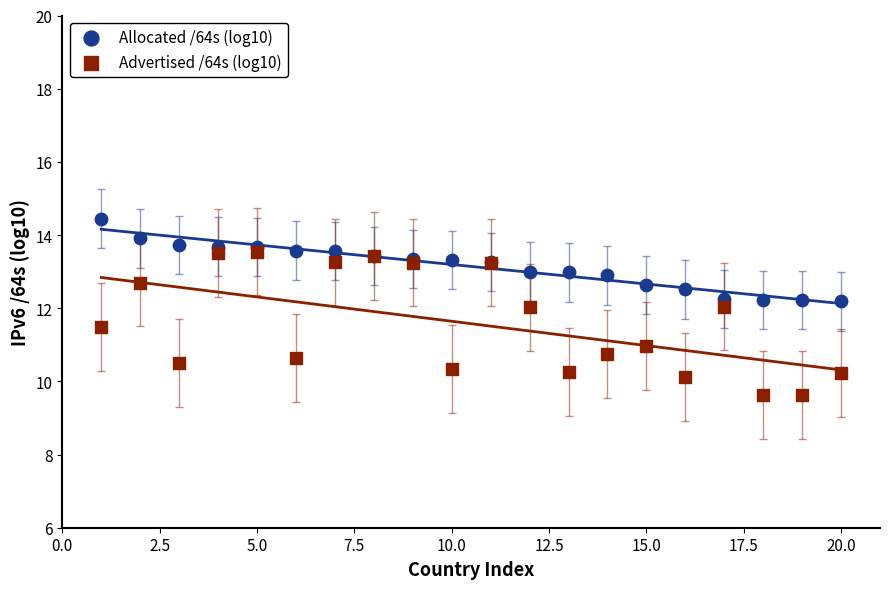

Which series reaches the maximum Y coordinate?

Allocated /64s (log10)